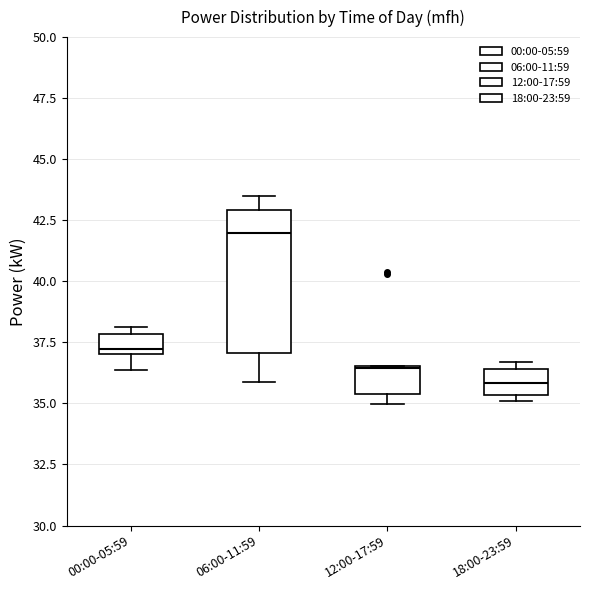

Which box is the tallest, from its lower edge to its upper edge?

06:00-11:59